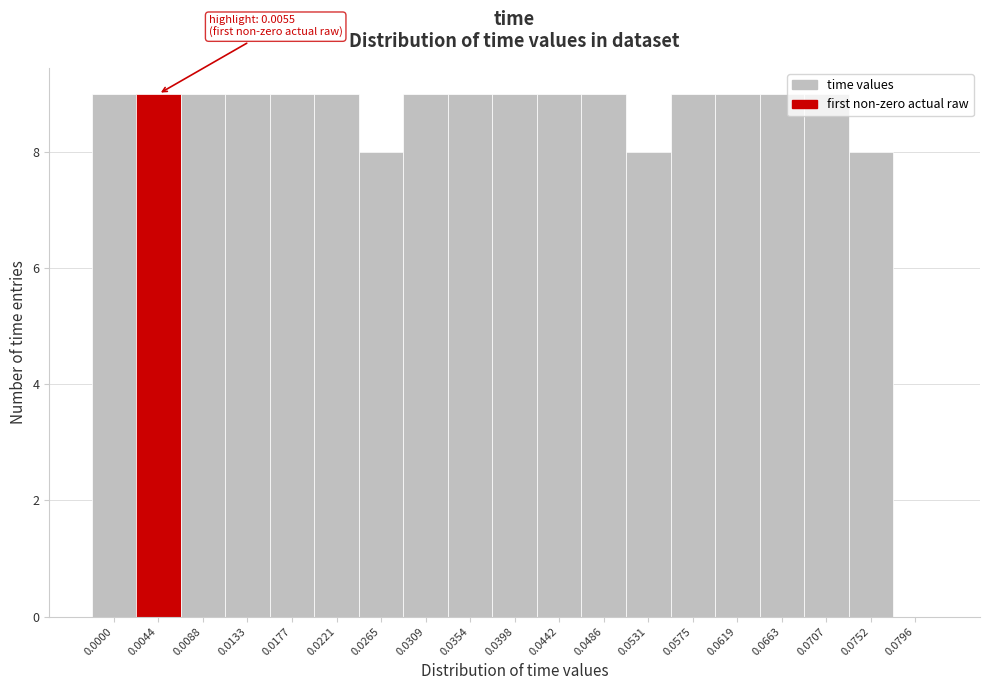

The value at 0.0265 is 8. True or false?

True